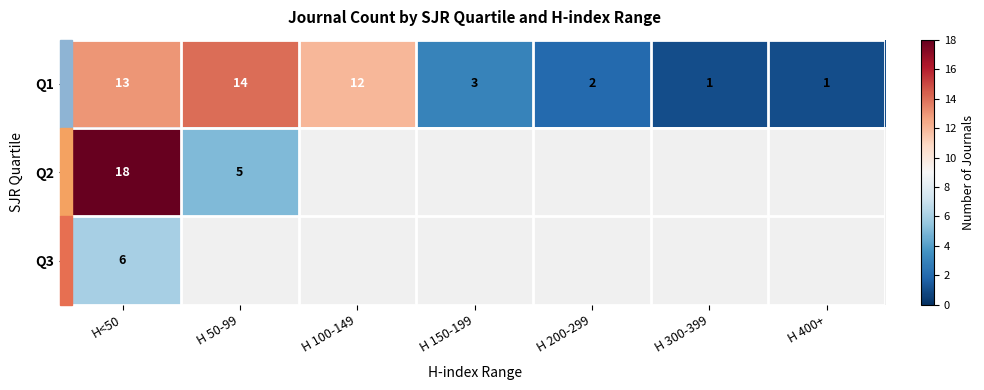

True or false: Q2 has a value of 9 at H<50.

False